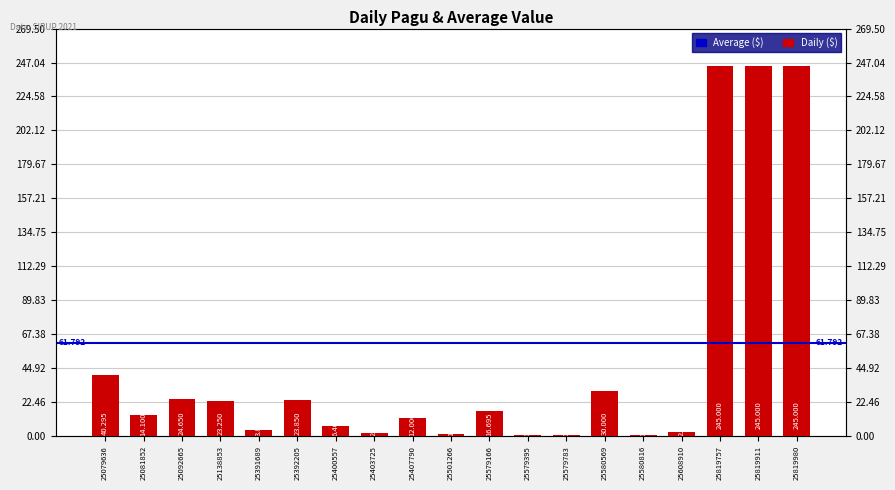

The chart shows a value of 2160000 at 25403725. True or false?

True